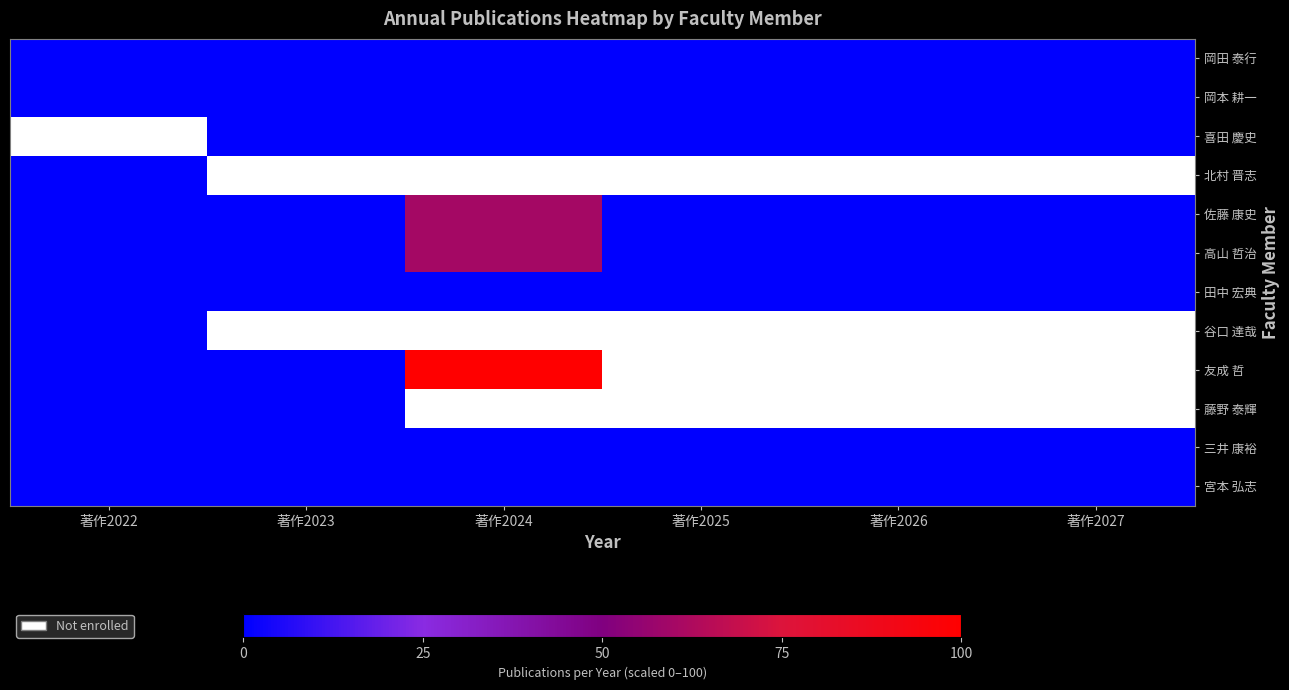

Which series has the largest range (max minus min)?

友成 哲